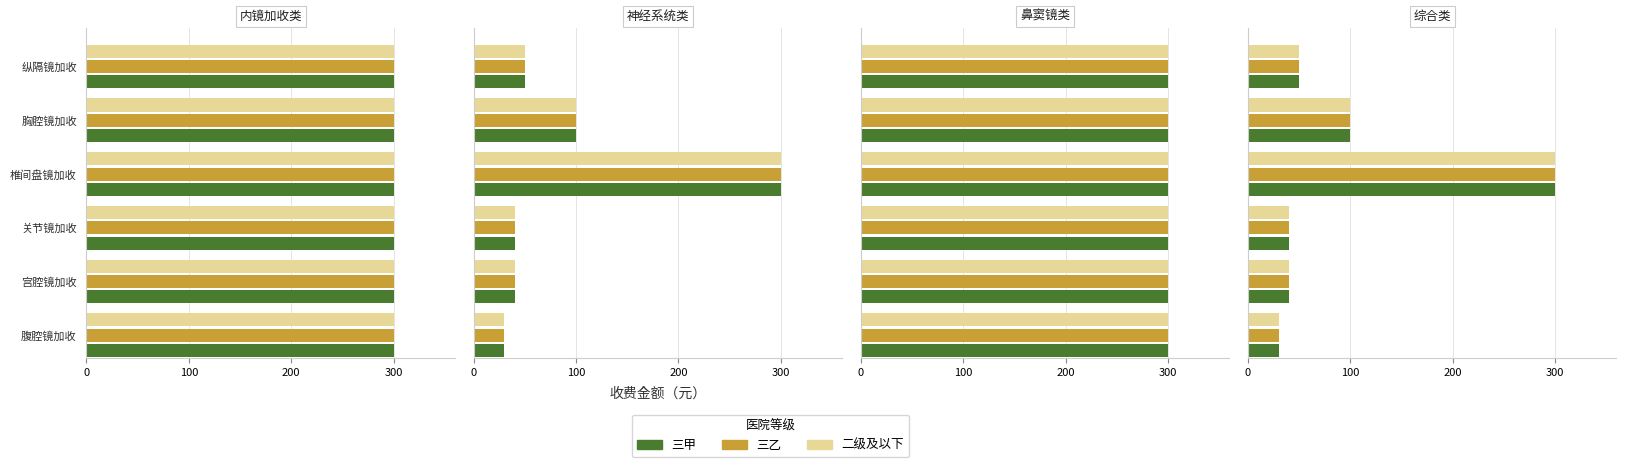

Are the bars grouped side by side (vs. stacked)?

Yes